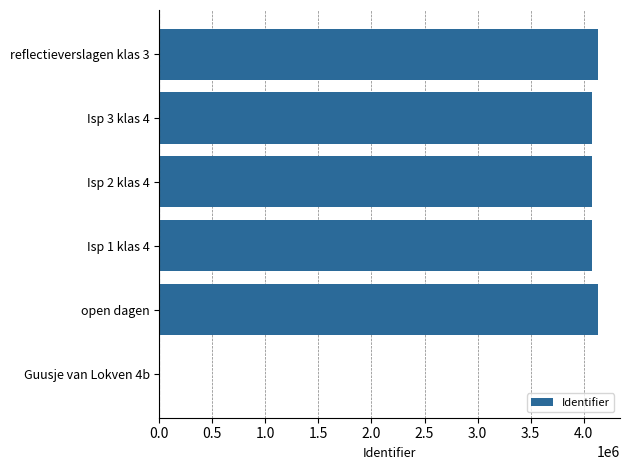

Are the bars horizontal?

Yes